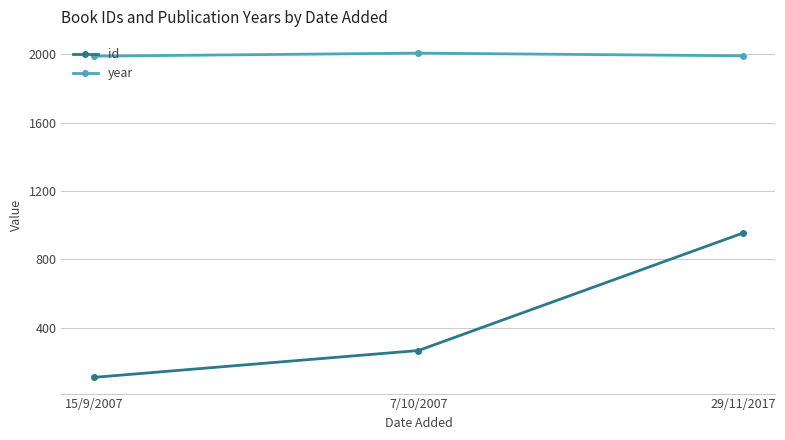

What is the difference between the year values at 29/11/2017 and 7/10/2007?

16